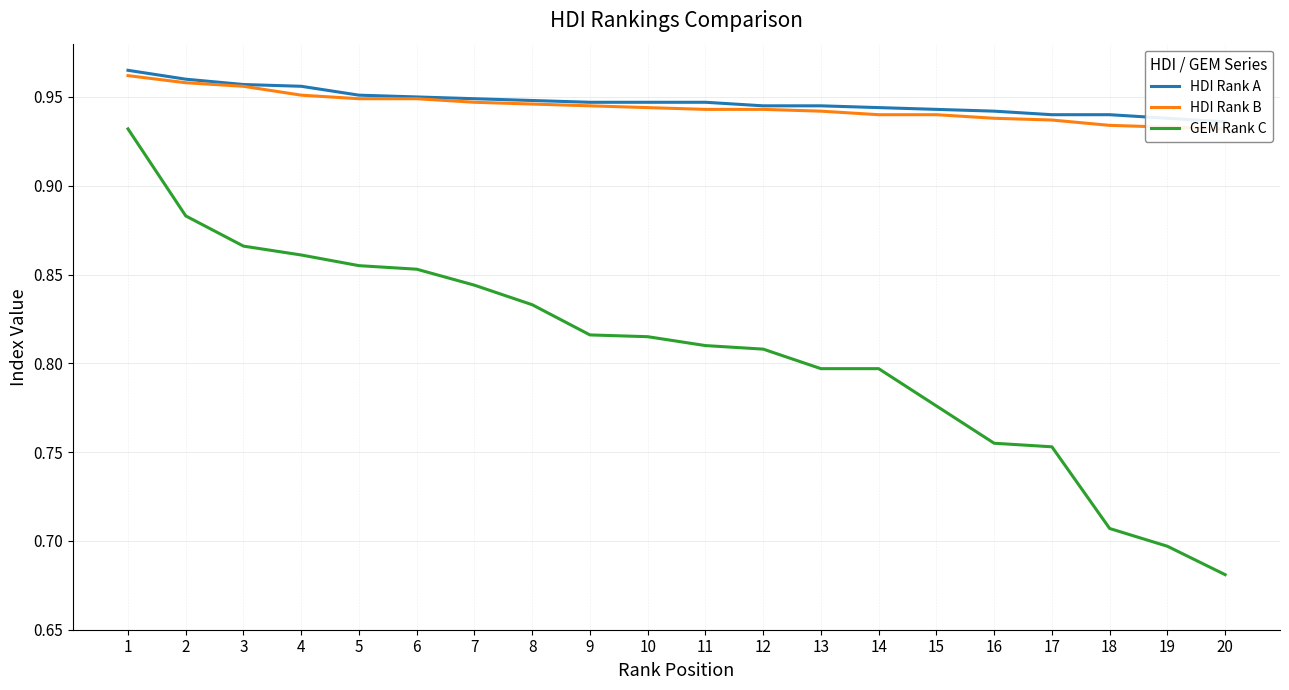

True or false: GEM Rank C has a value of 0.8 at 14.

True